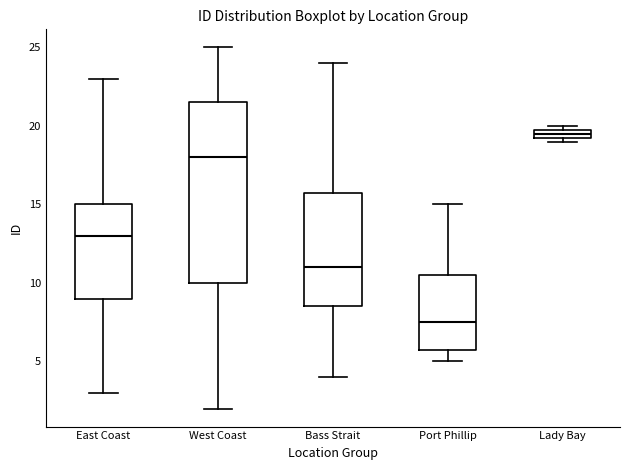

Where does the lower whisker of the box for East Coast end on the y-axis? The values are not printed on the chart, so give them approximately, as read against the axis.

3.0